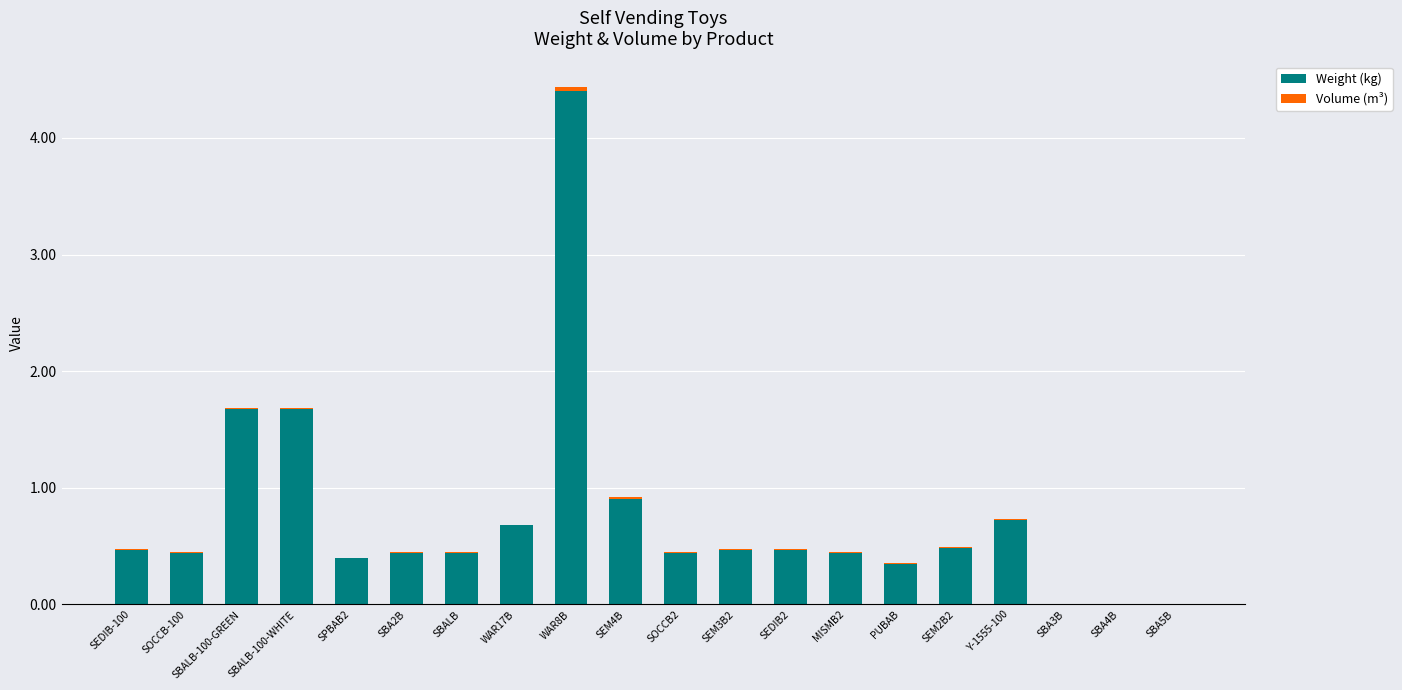

What is the total value across all series at WAR17B?

0.7